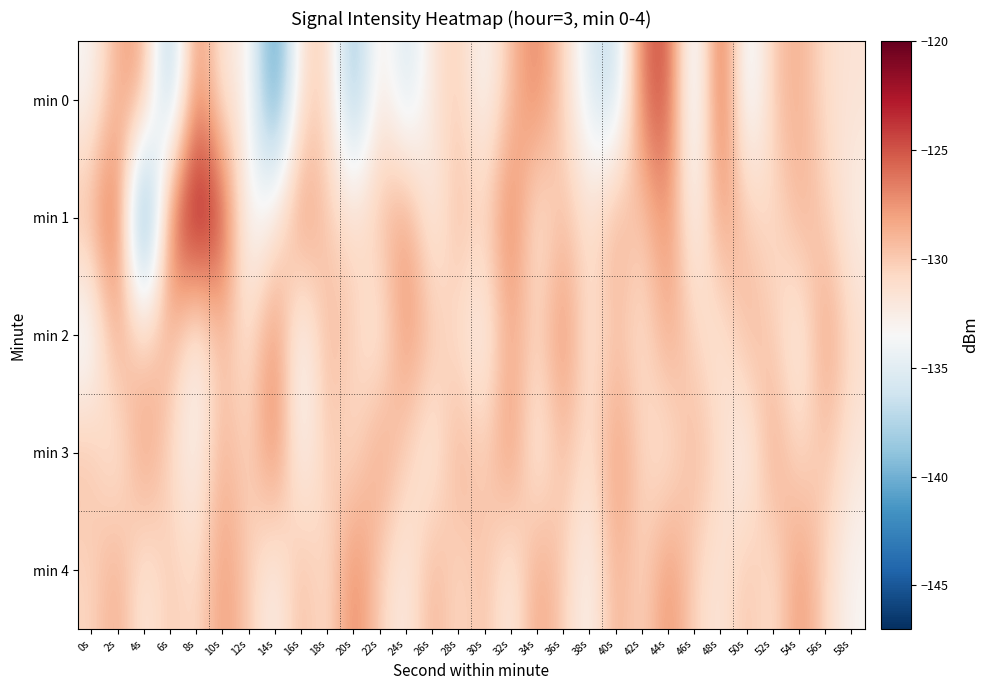

Between 52s and 22s, which is larger?

52s